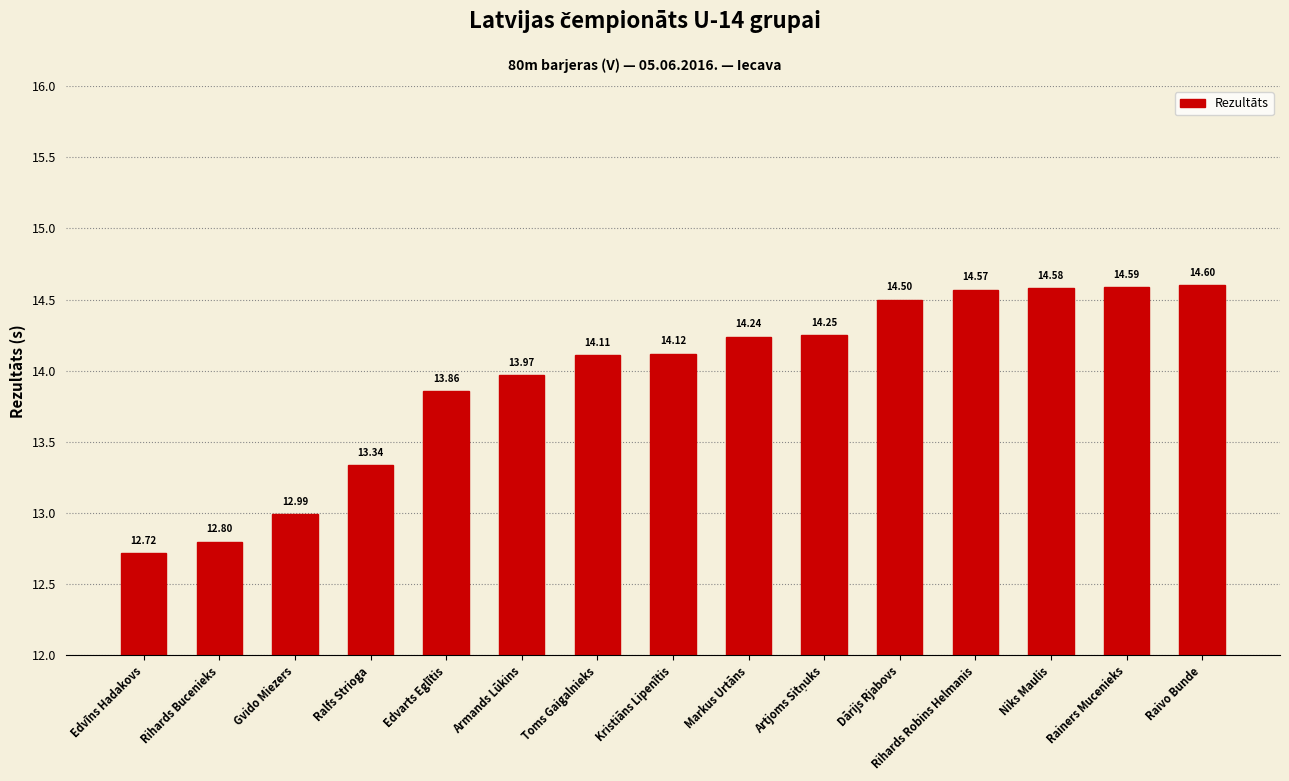

How many values are below 14?

6